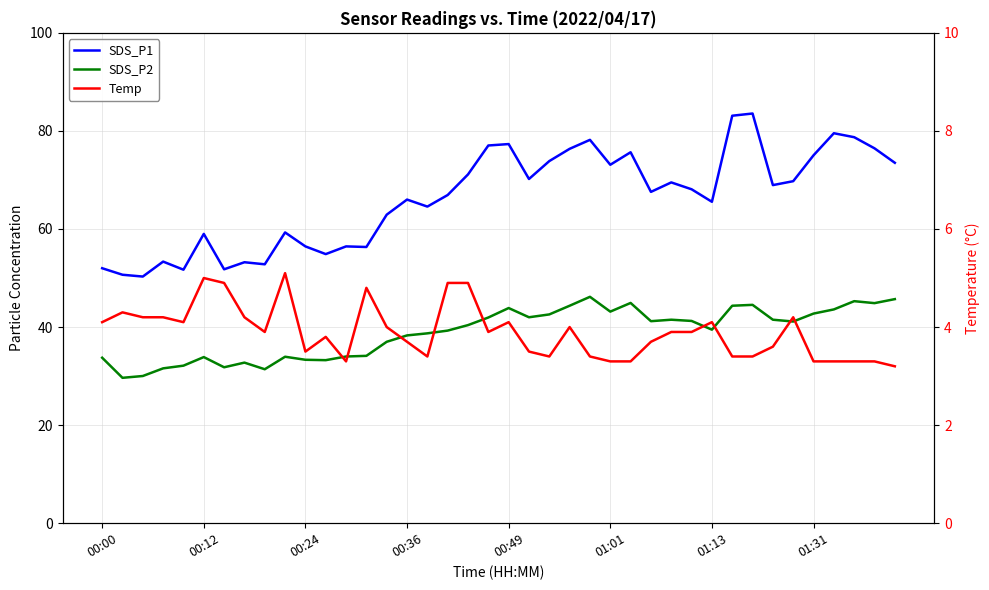

Read the SDS_P1 value at 27.

67.6